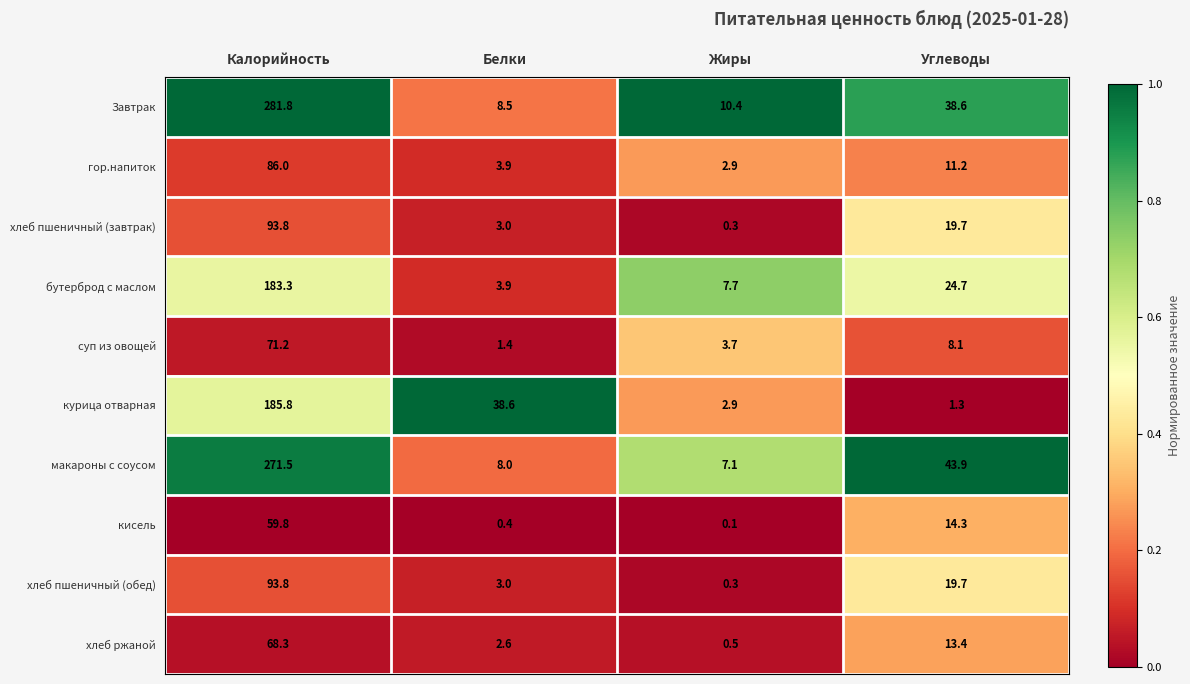

At which label does Завтрак first exceed 38?

Калорийность